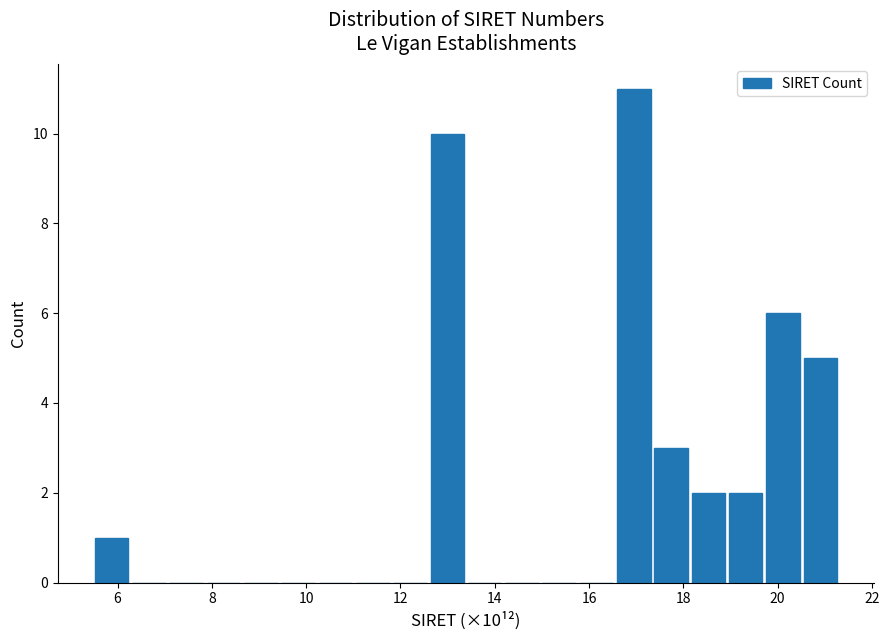

Around what value on the x-axis is the tallest bar? Give the approximate position of its centre, as read against the axis.

17.0